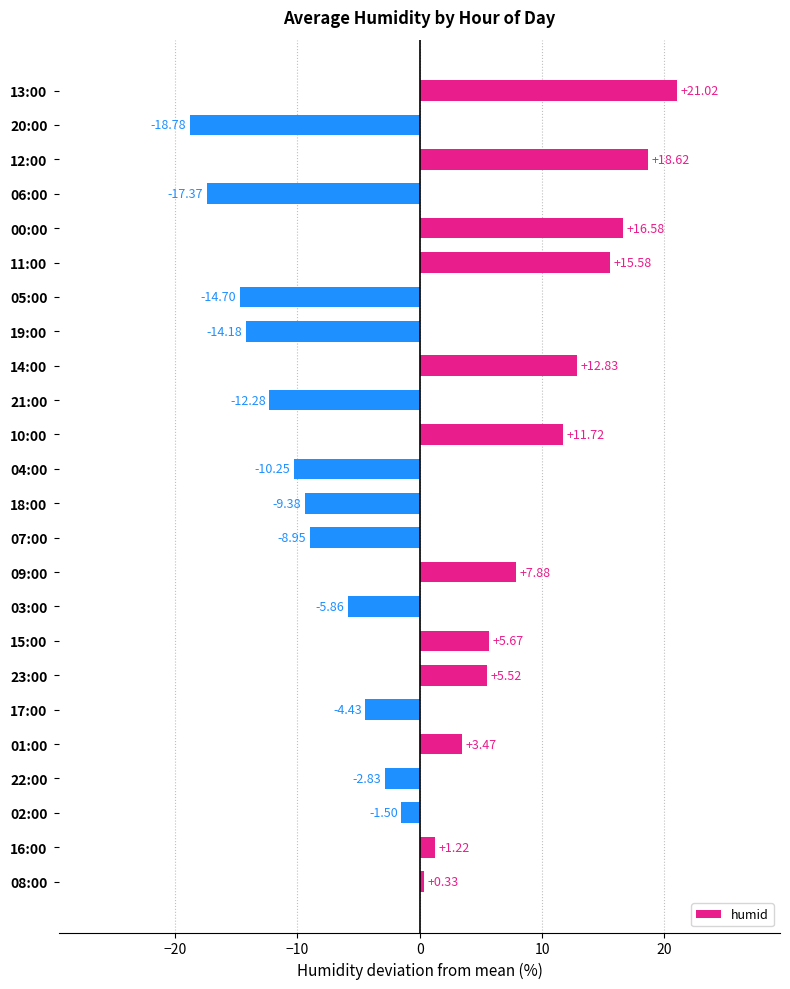

Rank the categories by value from lowest to highest.

20:00, 06:00, 05:00, 19:00, 21:00, 04:00, 18:00, 07:00, 03:00, 17:00, 22:00, 02:00, 08:00, 16:00, 01:00, 23:00, 15:00, 09:00, 10:00, 14:00, 11:00, 00:00, 12:00, 13:00